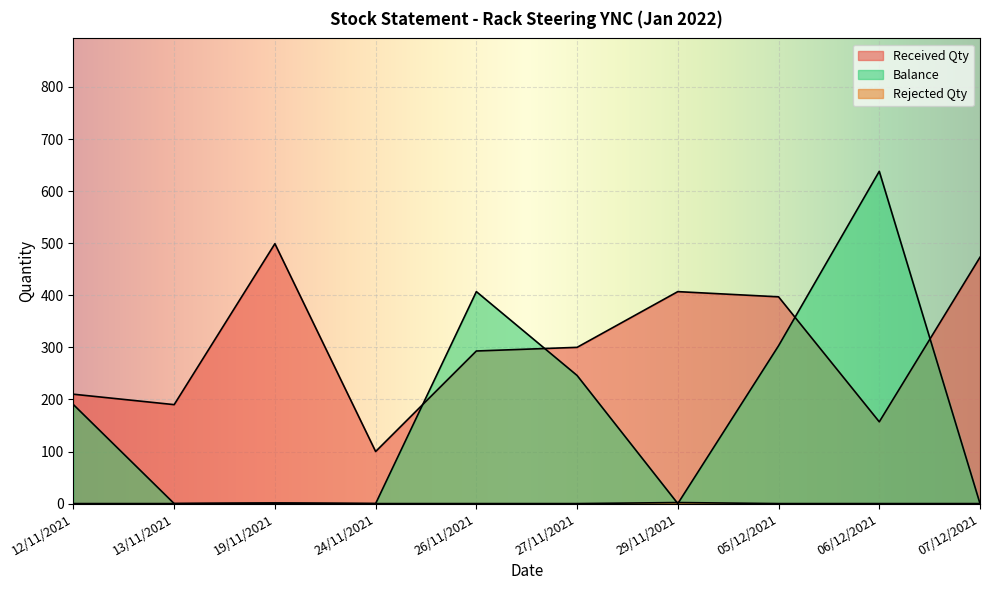

What is the sum of all Balance values?

1785